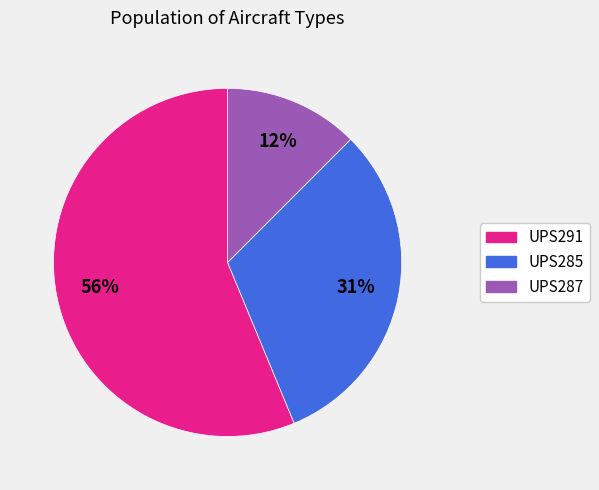

Is there a majority slice in this chart?

Yes